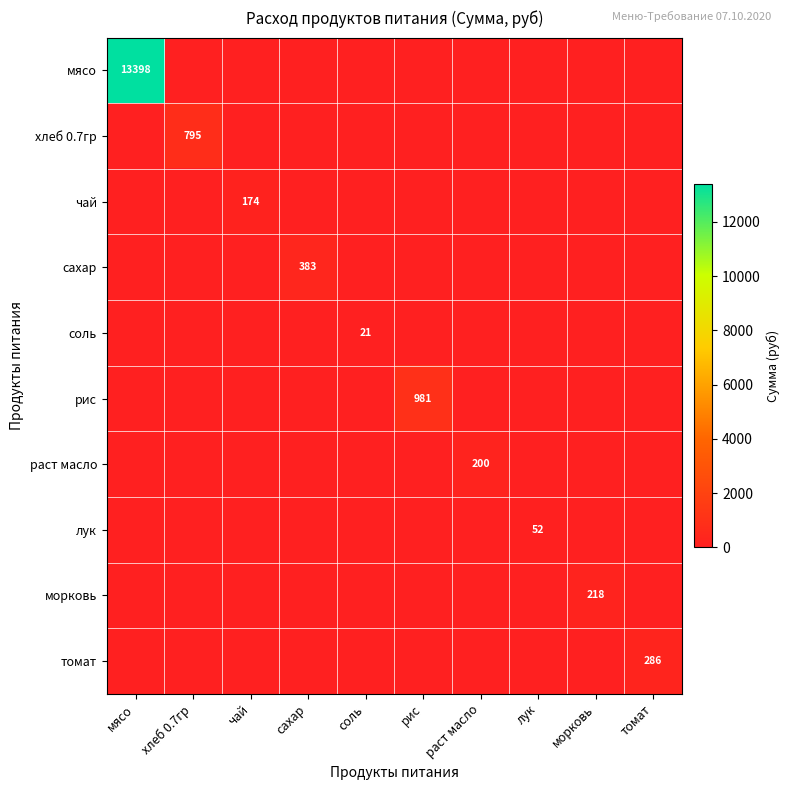

What is the average value of the хлеб 0.7гр series?

79.5